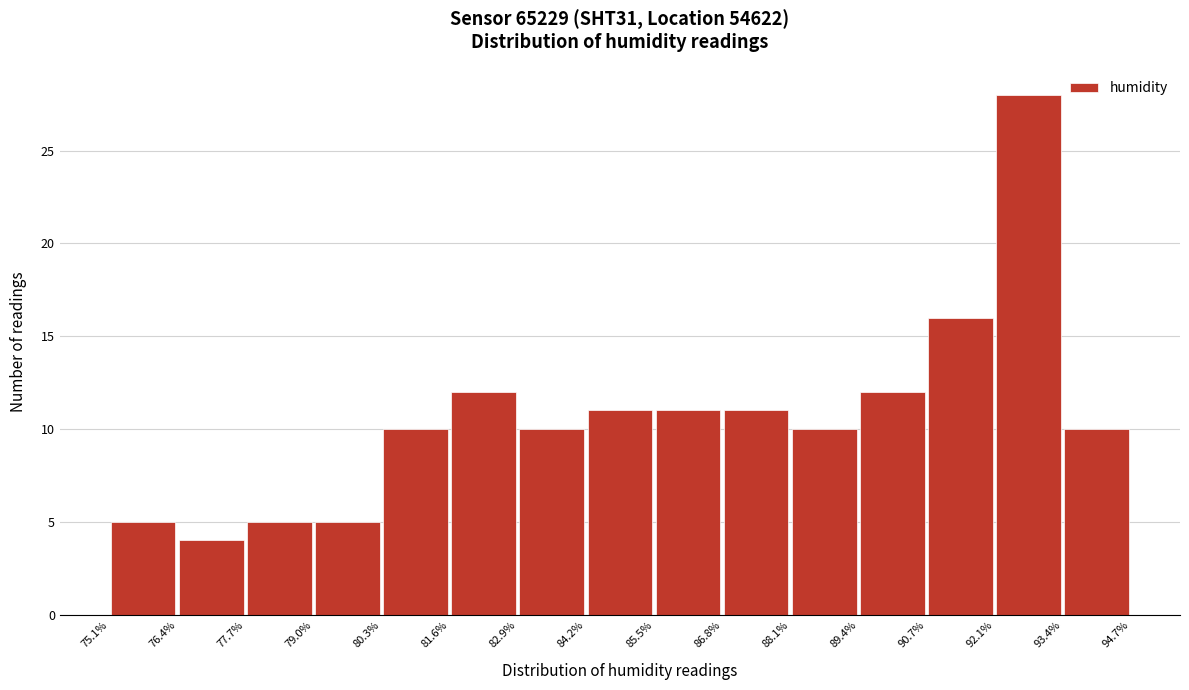

Over which range of the x-axis is the bar tallest?

92.1% to 93.4%